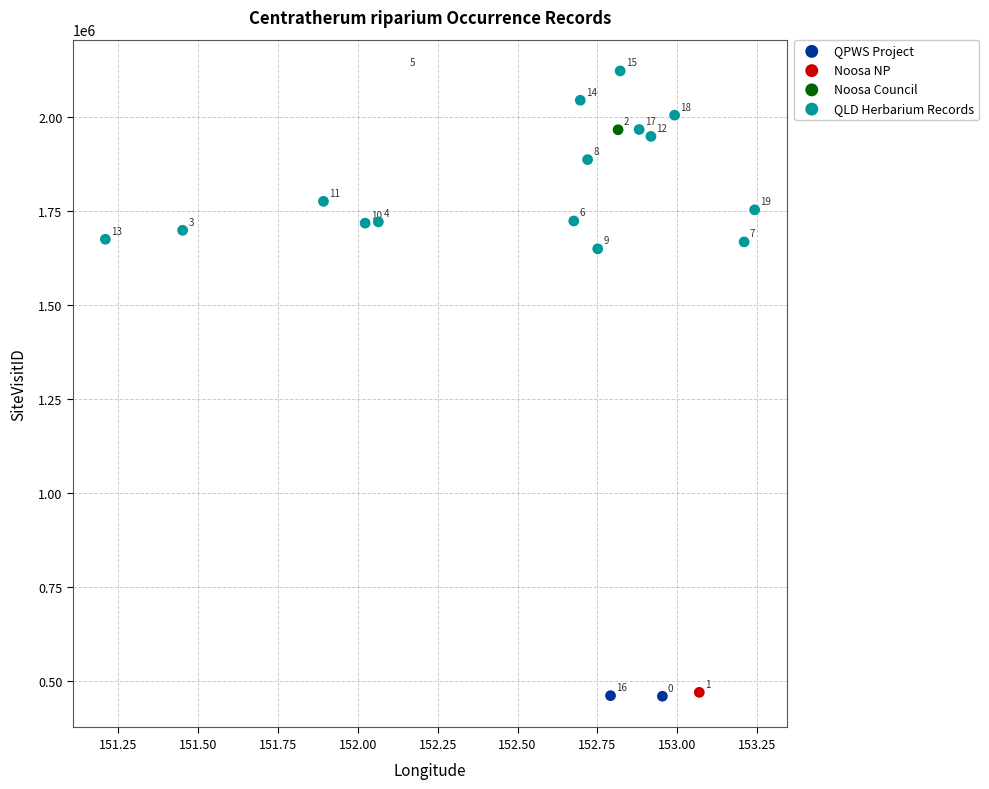

What are all the series names shown in the legend?

QPWS Project, Noosa NP, Noosa Council, QLD Herbarium Records